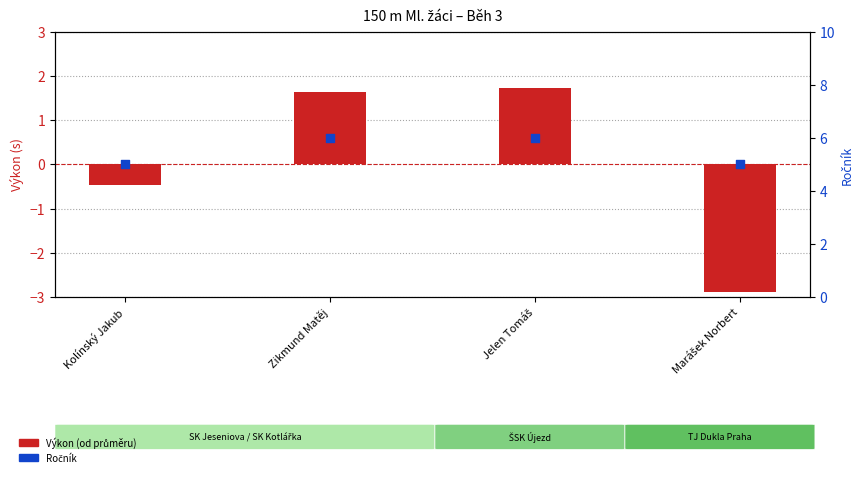

At which category is the sum across all series the highest?

Jelen Tomáš